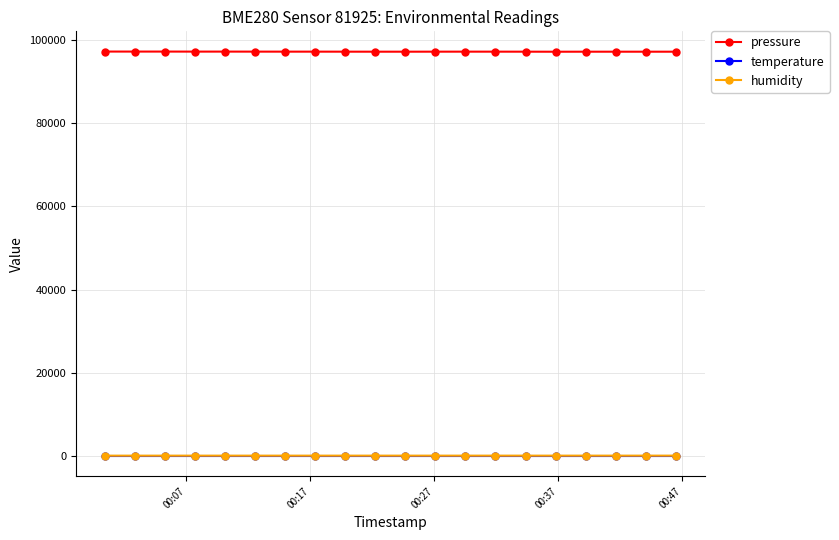

Which series has the largest range (max minus min)?

pressure